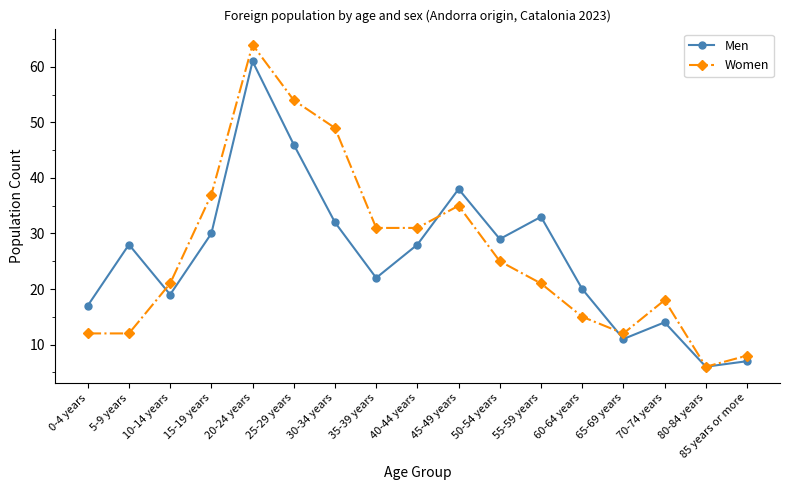

True or false: Men has more than 2 interior local peaks.

True